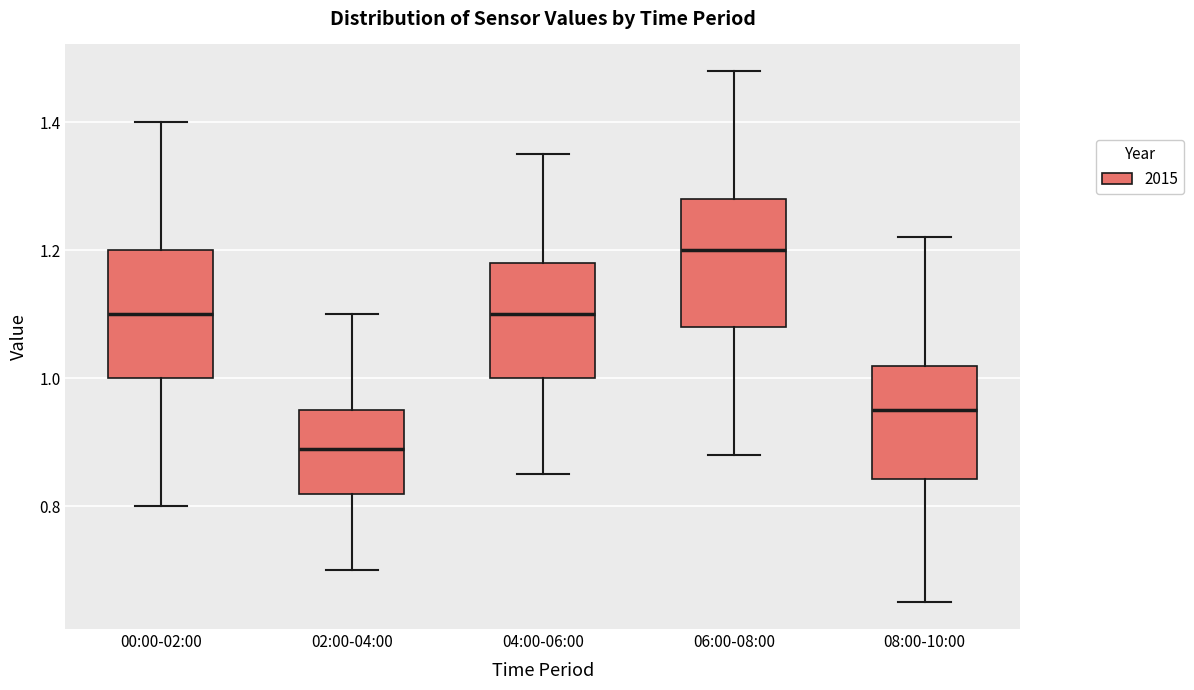

Reading left to right, read every box against the y-axis: the position of its median line, the range the box covers, and the ends of its whiskers. The values are not printed on the chart, so give them approximately, as read against the axis.

00:00-02:00: median 1.10, box 1.00 to 1.20, whiskers 0.80 to 1.40
02:00-04:00: median 0.90, box 0.82 to 0.96, whiskers 0.70 to 1.10
04:00-06:00: median 1.10, box 1.00 to 1.18, whiskers 0.86 to 1.36
06:00-08:00: median 1.20, box 1.08 to 1.28, whiskers 0.88 to 1.48
08:00-10:00: median 0.96, box 0.84 to 1.02, whiskers 0.66 to 1.22